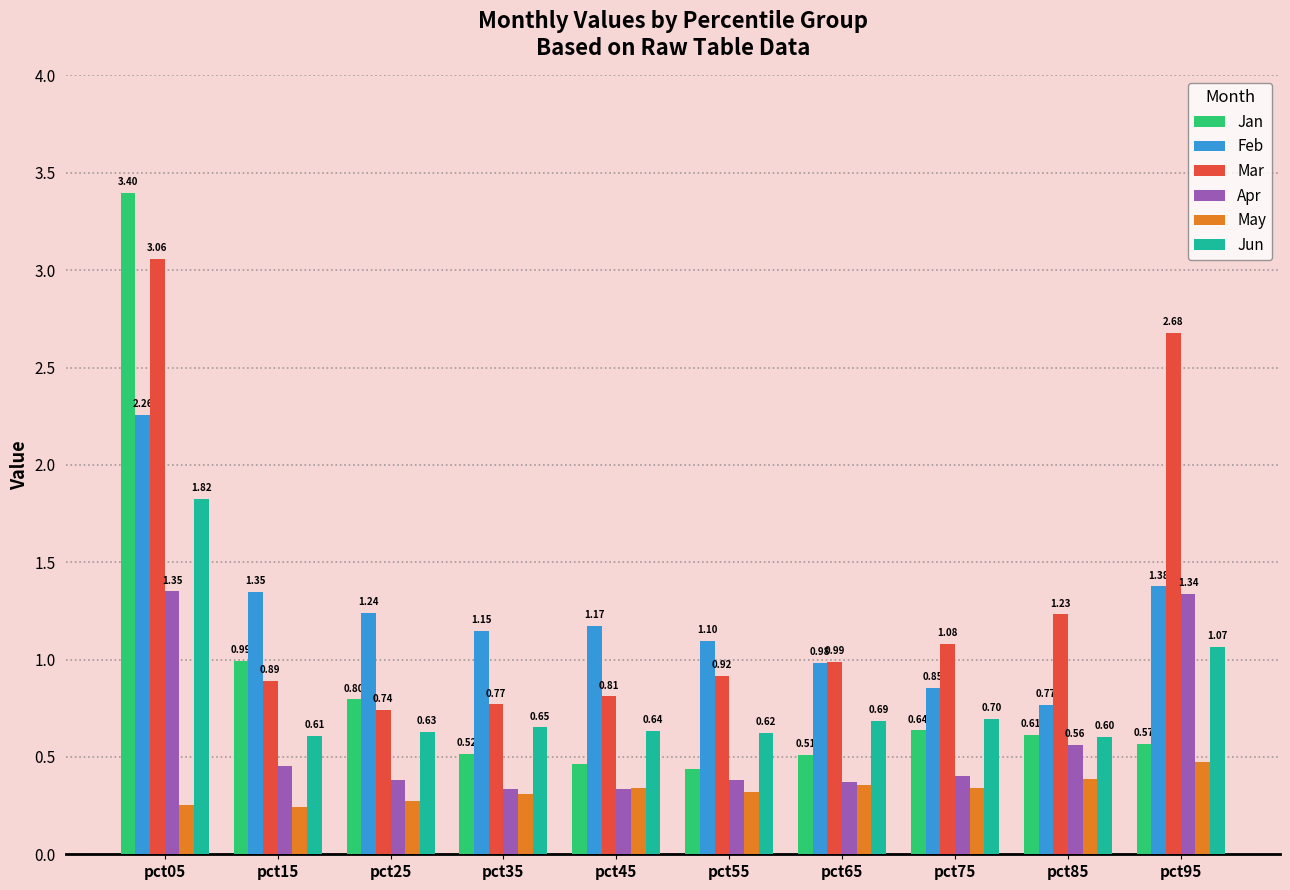

How many data points does each series have?

10